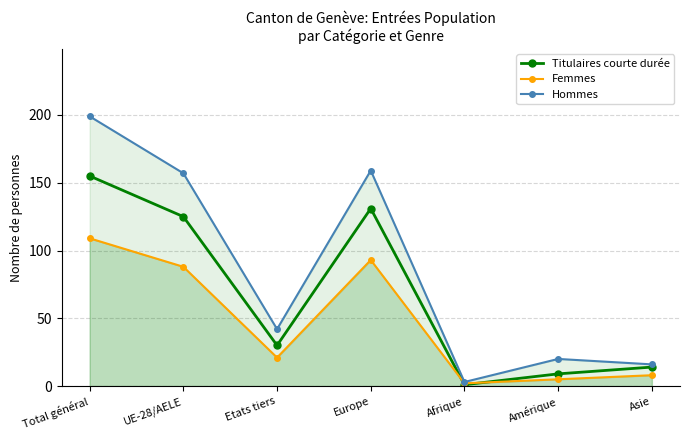

After their last crossing, which series has the higher values: Titulaires courte durée or Femmes?

Titulaires courte durée